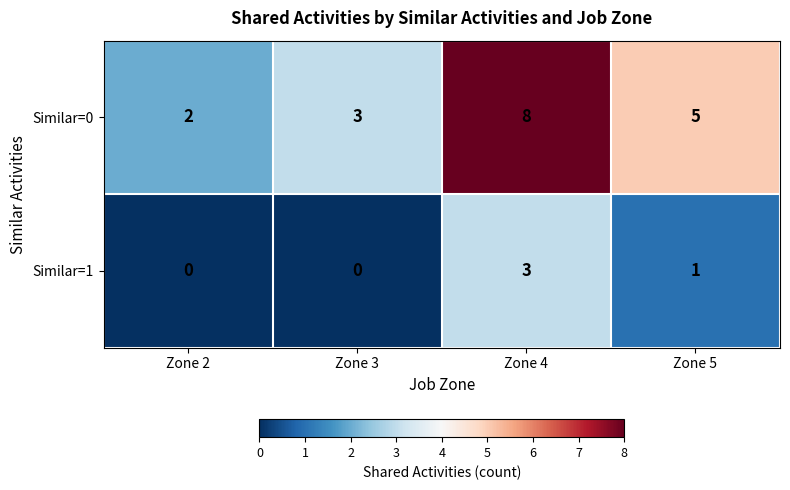

What is the total value across all series at Zone 5?

6